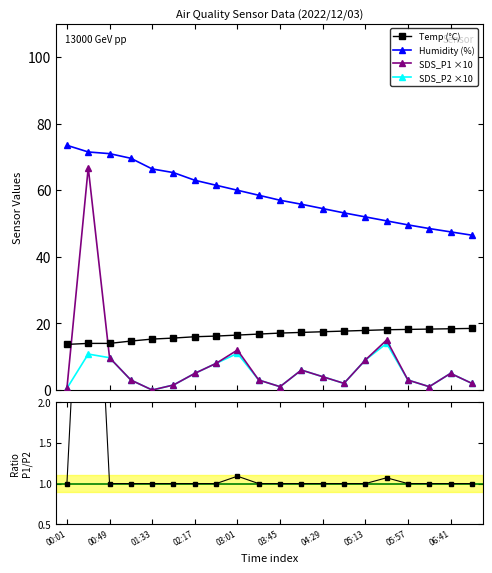

True or false: SDS_P1 ×10 and Humidity (%) cross at least once.

False